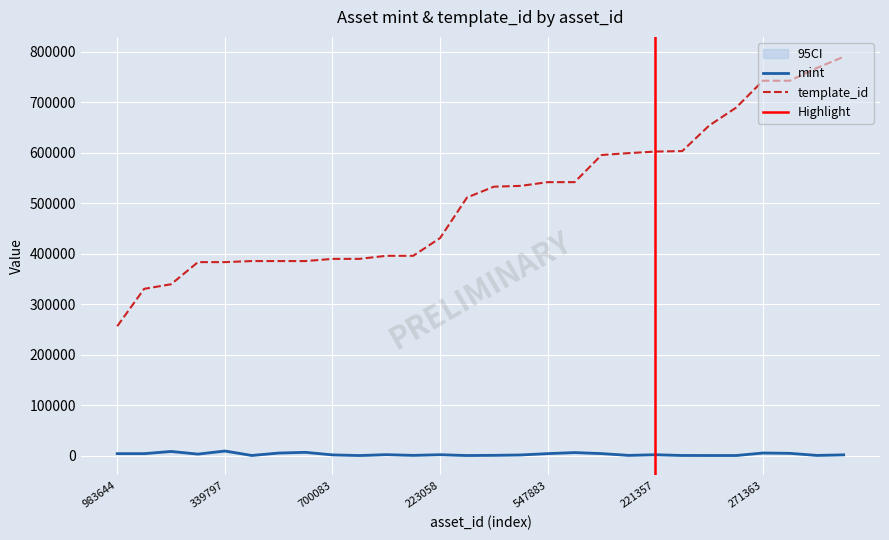

At how many categories does at least one series exceed 179057?

28